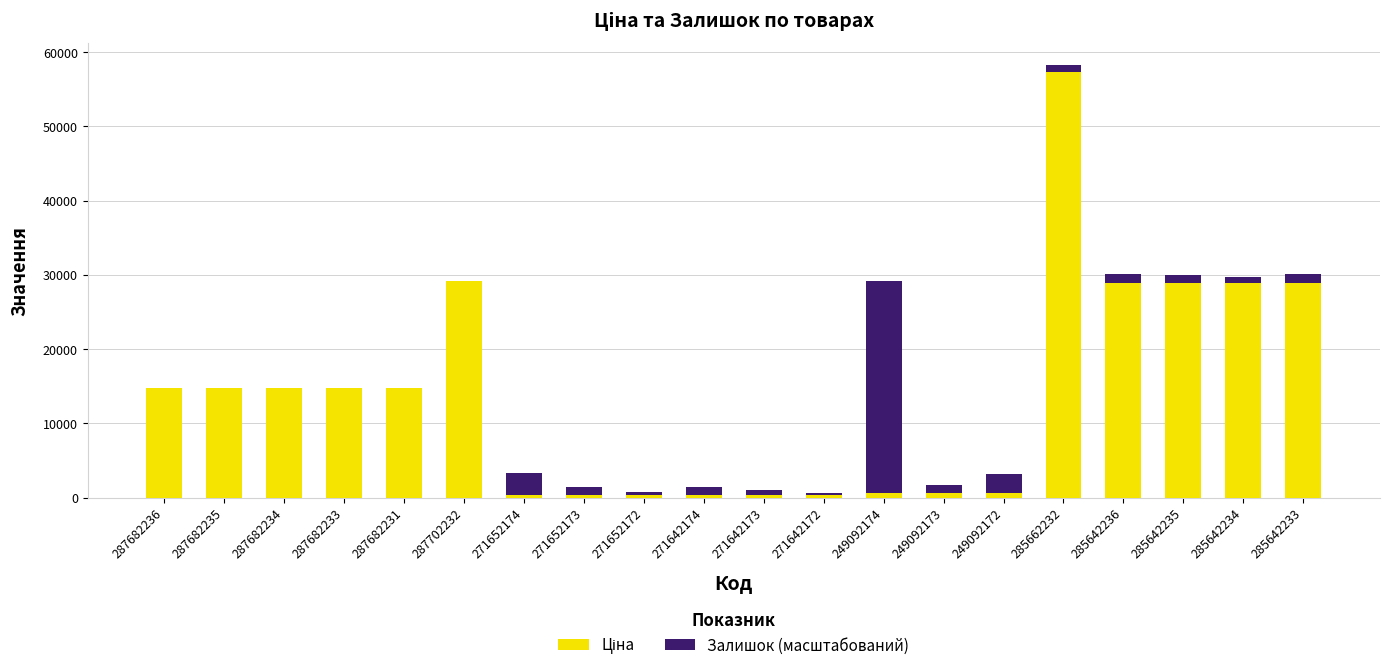

How many data points does each series have?

20